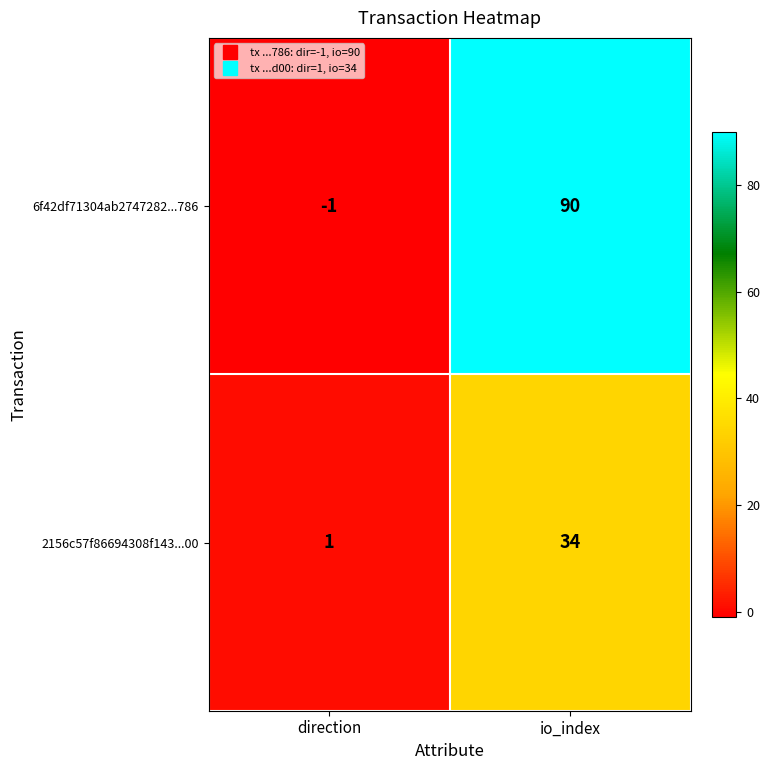

Which series has the largest total across all categories?

6f42df71304ab2747282...786